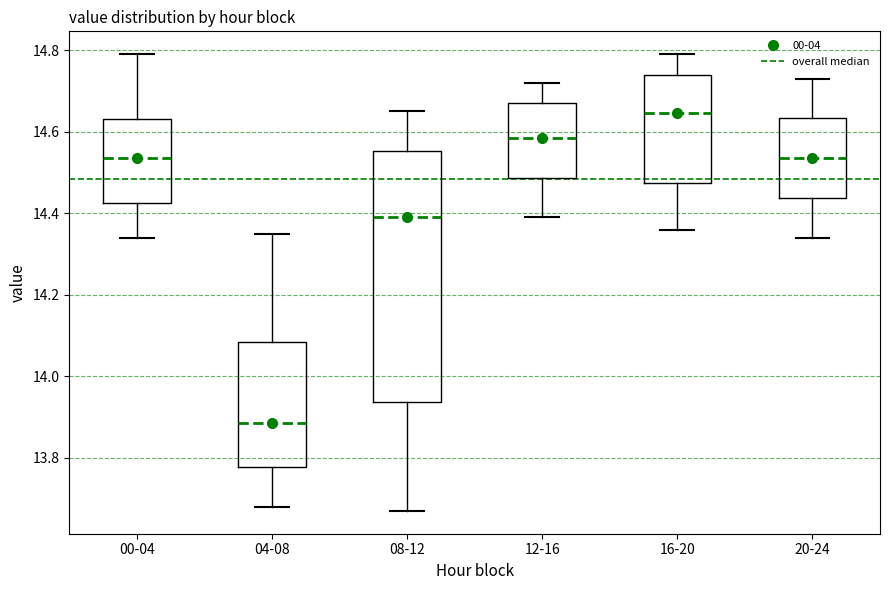

Reading left to right, read every box against the y-axis: the position of its median line, the range the box covers, and the ends of its whiskers. The values are not printed on the chart, so give them approximately, as read against the axis.

00-04: median 14.54, box 14.42 to 14.64, whiskers 14.34 to 14.80
04-08: median 13.88, box 13.78 to 14.08, whiskers 13.68 to 14.36
08-12: median 14.40, box 13.94 to 14.56, whiskers 13.68 to 14.66
12-16: median 14.58, box 14.48 to 14.68, whiskers 14.40 to 14.72
16-20: median 14.64, box 14.48 to 14.74, whiskers 14.36 to 14.80
20-24: median 14.54, box 14.44 to 14.64, whiskers 14.34 to 14.74